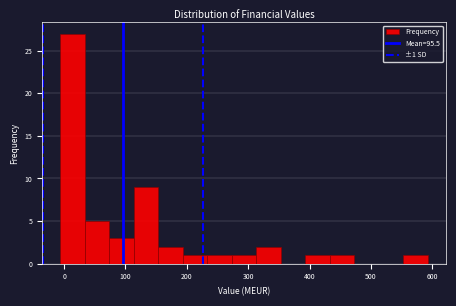

Around what value on the x-axis is the tallest bar? Give the approximate position of its centre, as read against the axis.

10